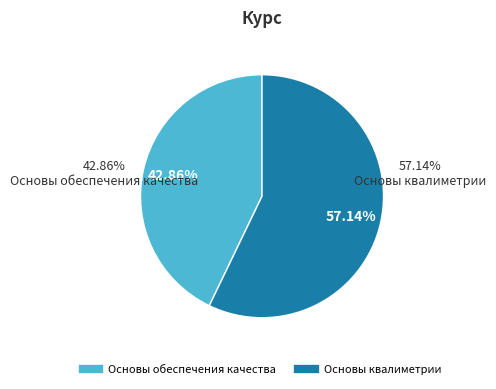

Is it true that Основы обеспечения качества  is 58% of the pie?

False